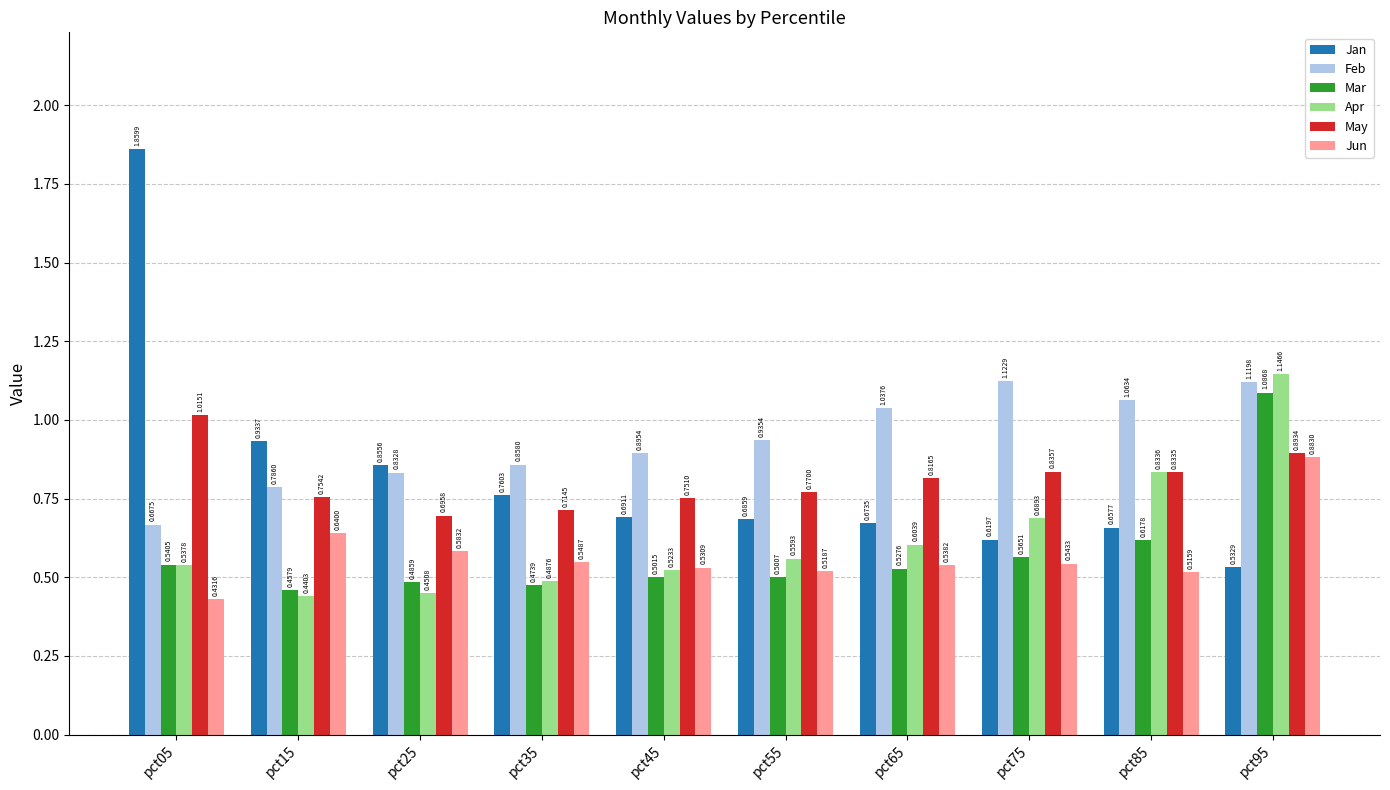

At which category does the chart reach its peak across all series?

pct05